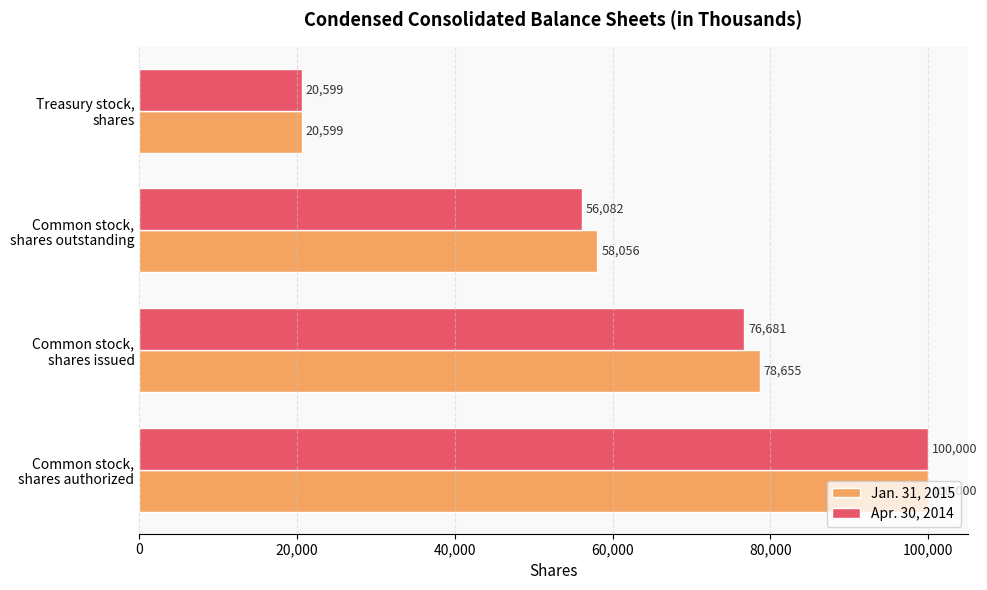

What is the maximum value shown in the chart?

100000